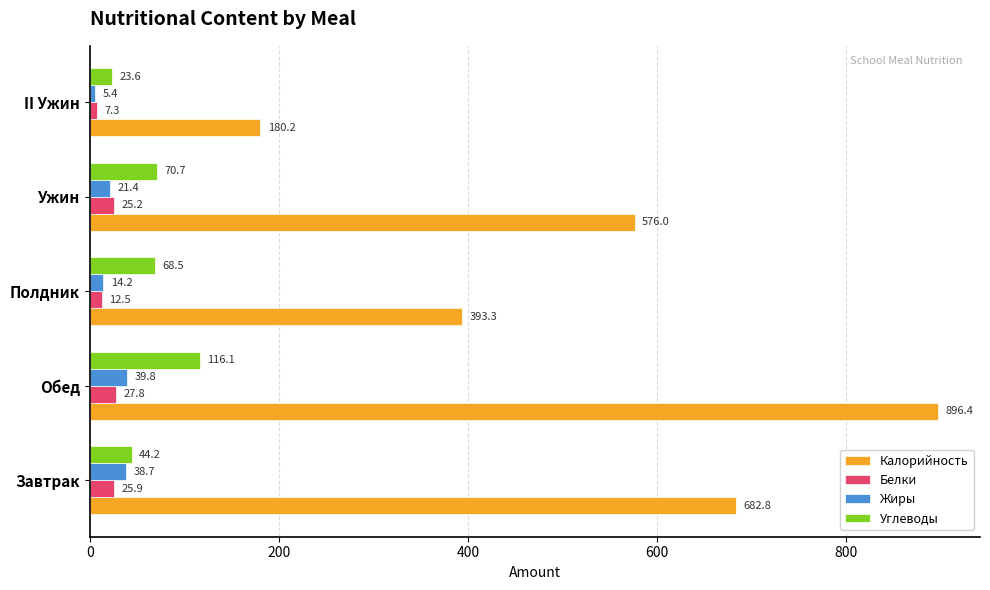

The value of Углеводы at Завтрак is 44.2. True or false?

True